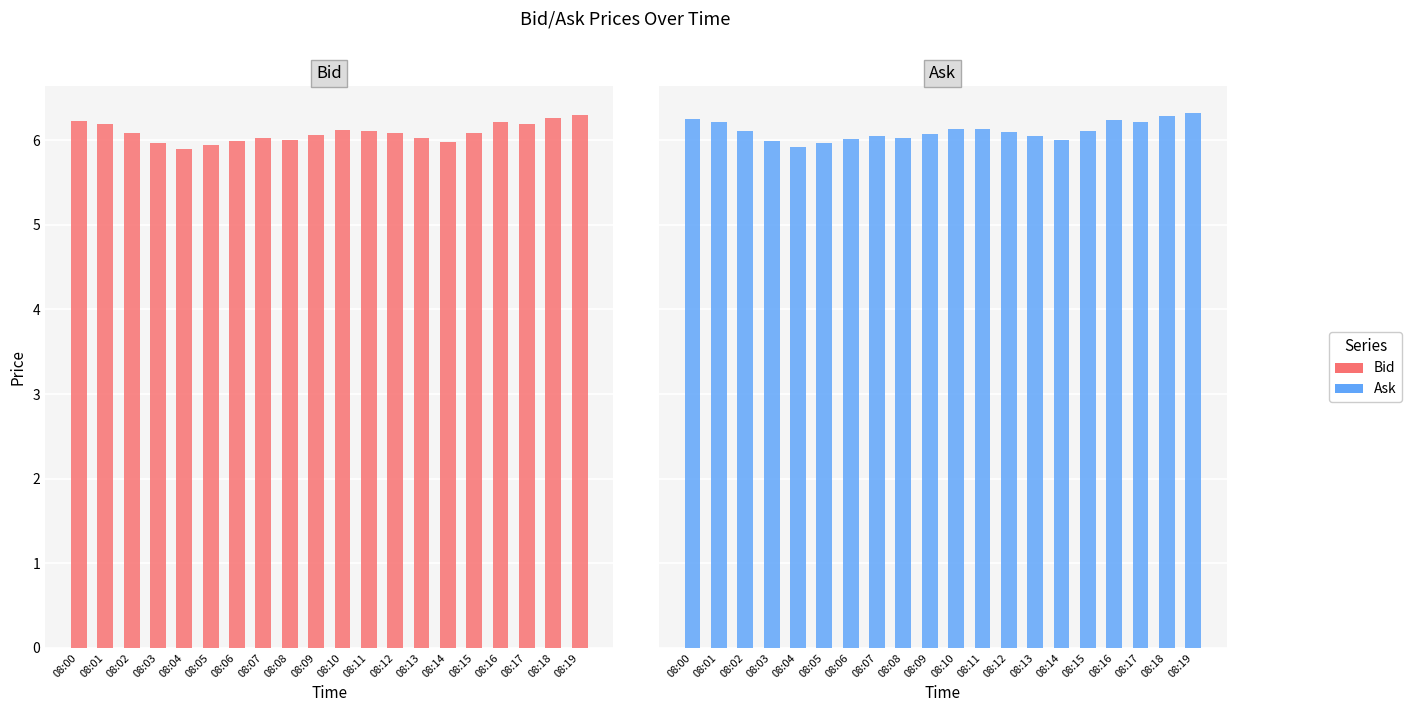

List the series in order of their peak value, lowest first.

Bid, Ask